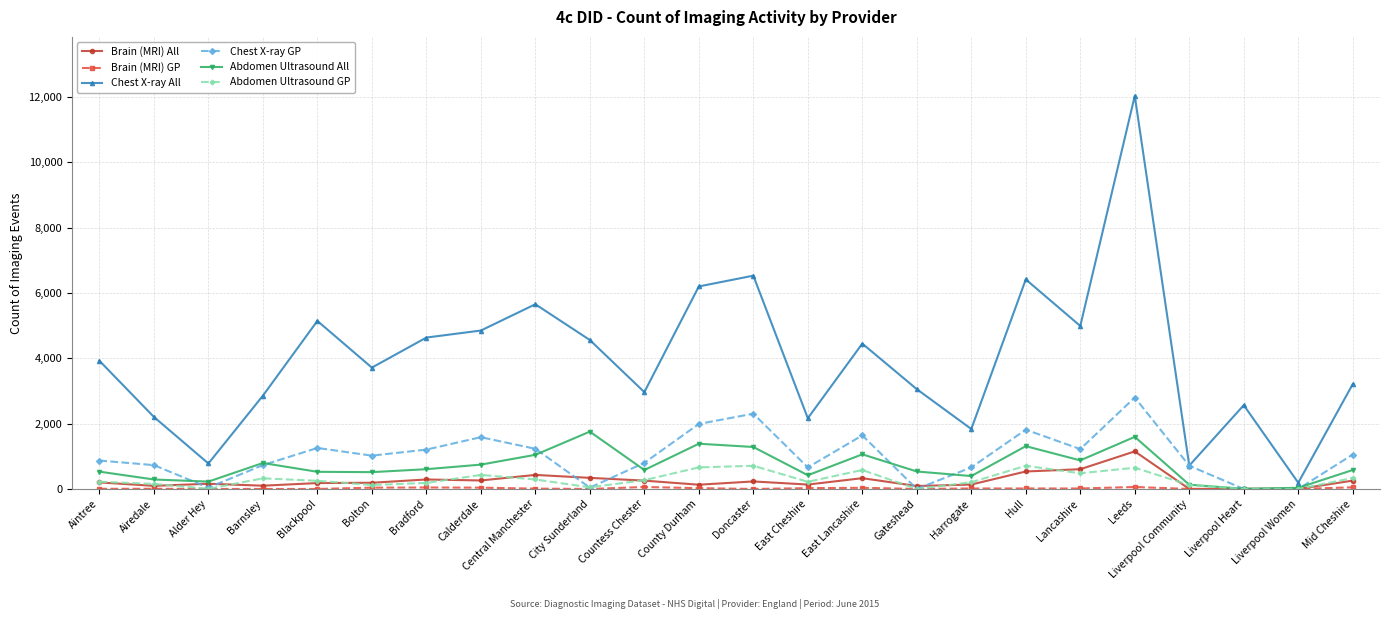

Which series changed the most between Gateshead and Hull?

Chest X-ray All